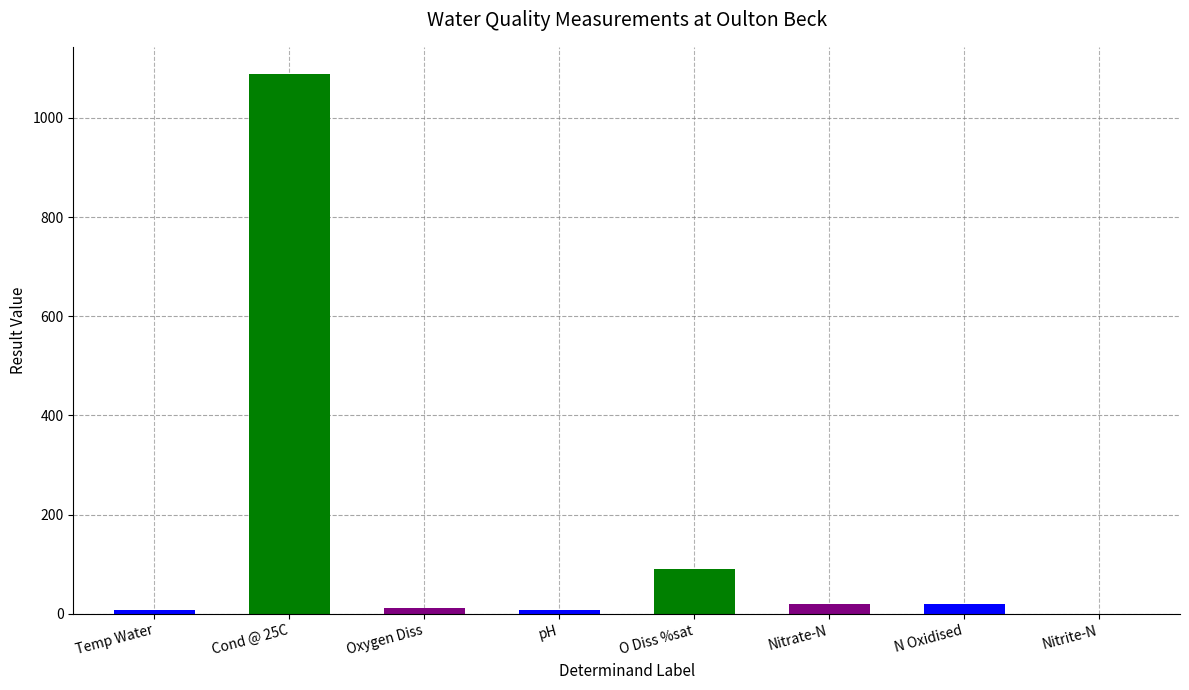

What is the label of the 7th bar from the right?

Cond @ 25C